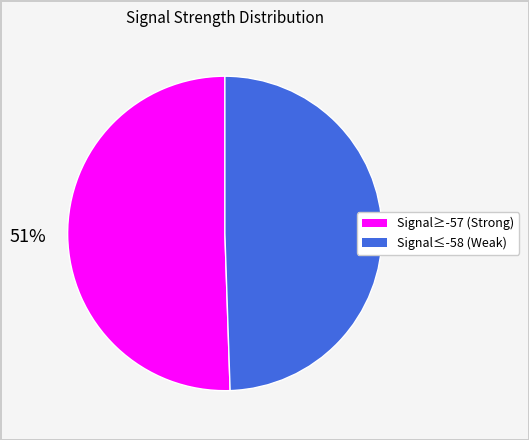

To the nearest percent, what is the average slice percentage?

50%